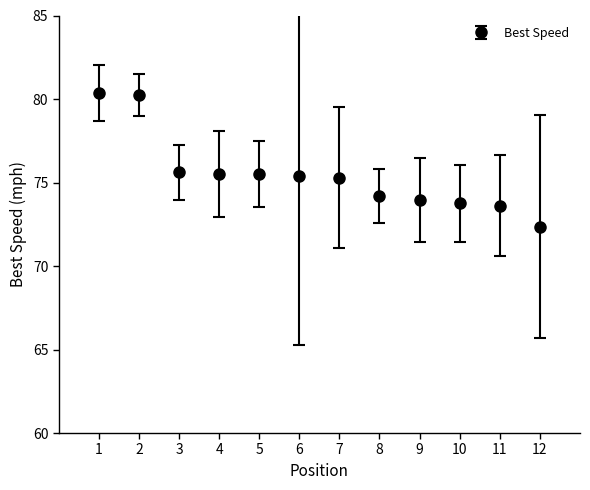

Approximately how many times larger is the value at 6 compared to 10?

1.0